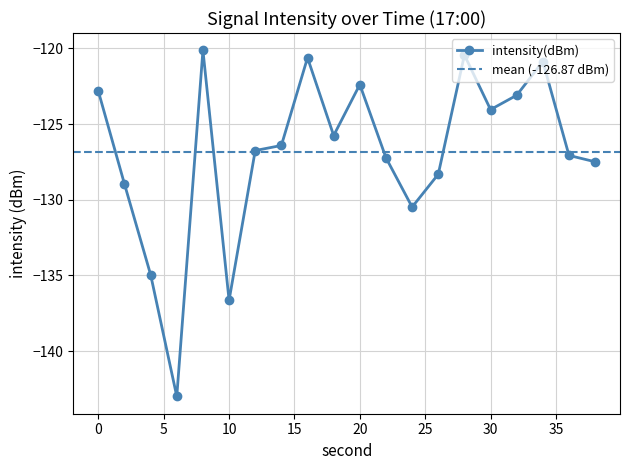

The value at 32 is -123.1. True or false?

True